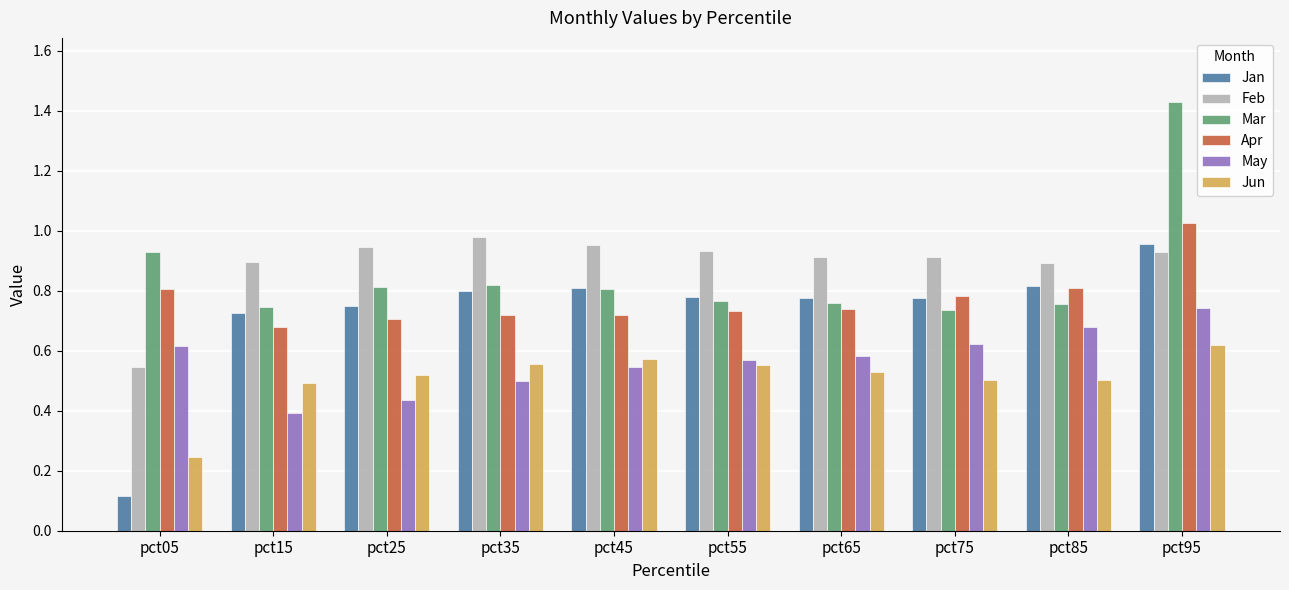

True or false: Apr has a value of 1.1 at pct35.

False